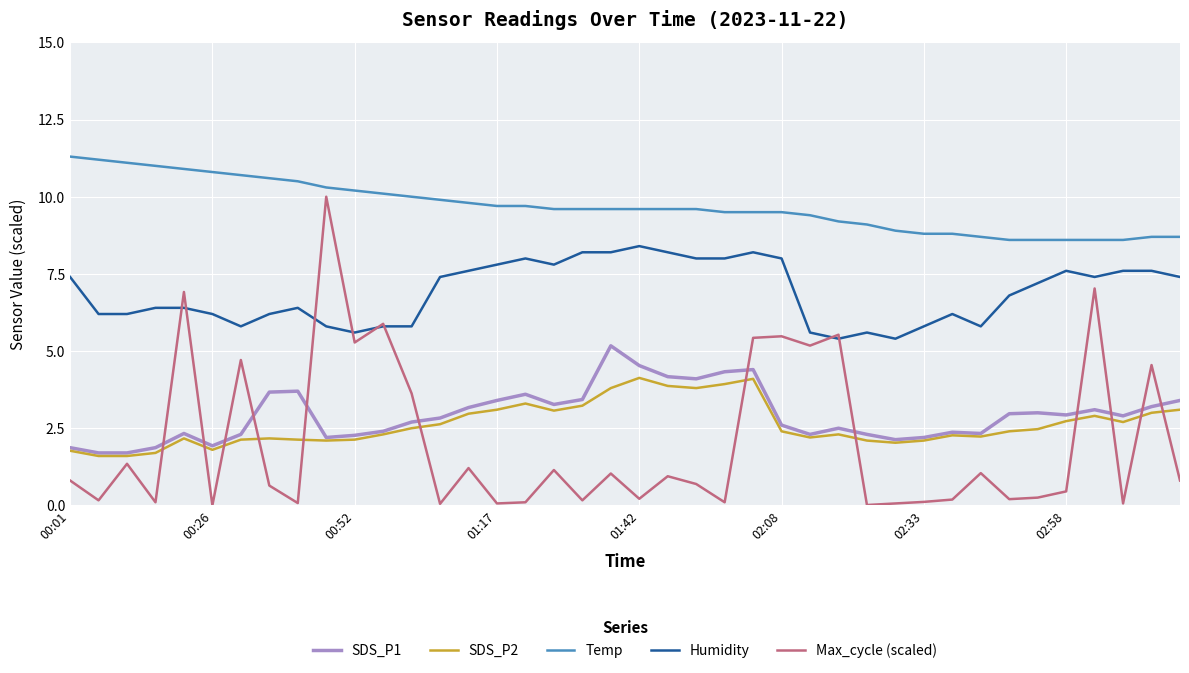

Which series has the largest total across all categories?

Temp